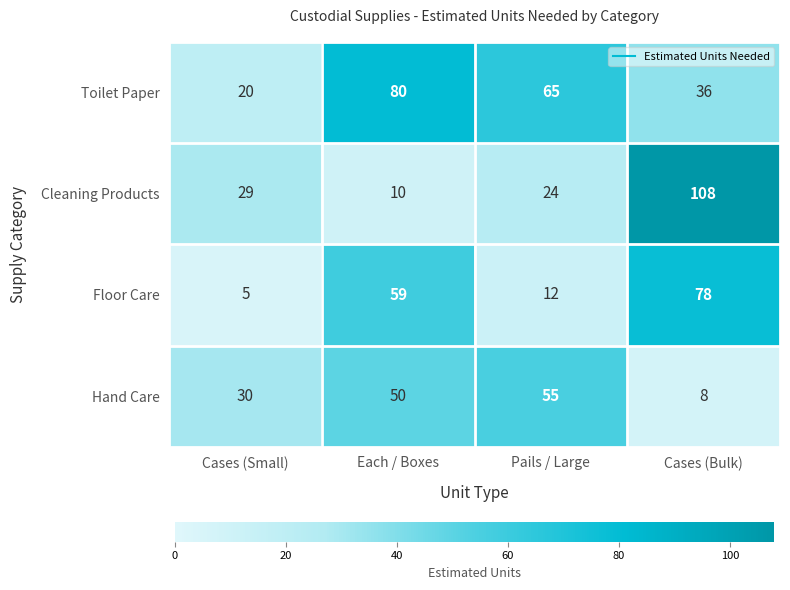

What is the difference between the second highest and minimum values in the Toilet Paper series?

45